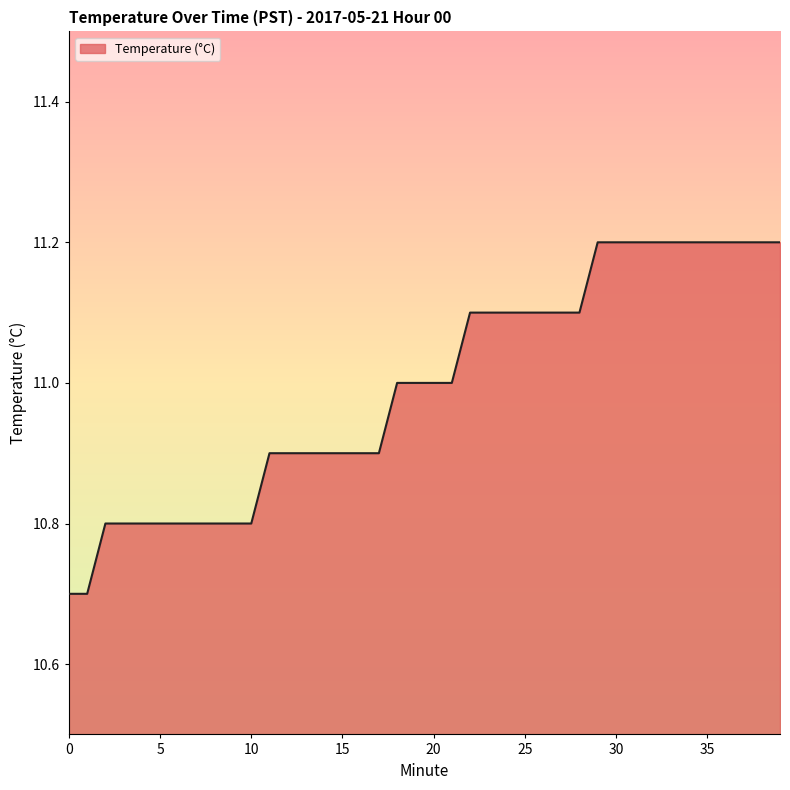

What is the maximum value shown in the chart?

11.2